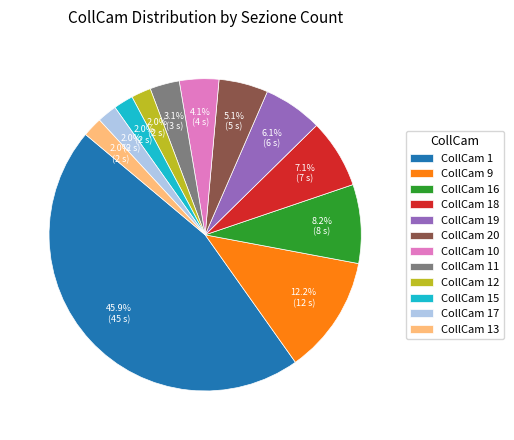

How many slices are in this pie chart?

12